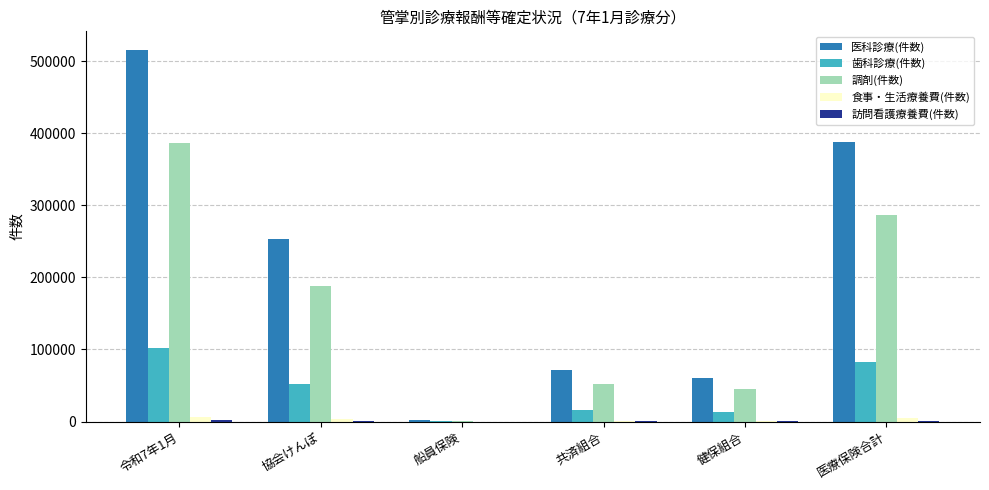

Are the bars grouped side by side (vs. stacked)?

Yes